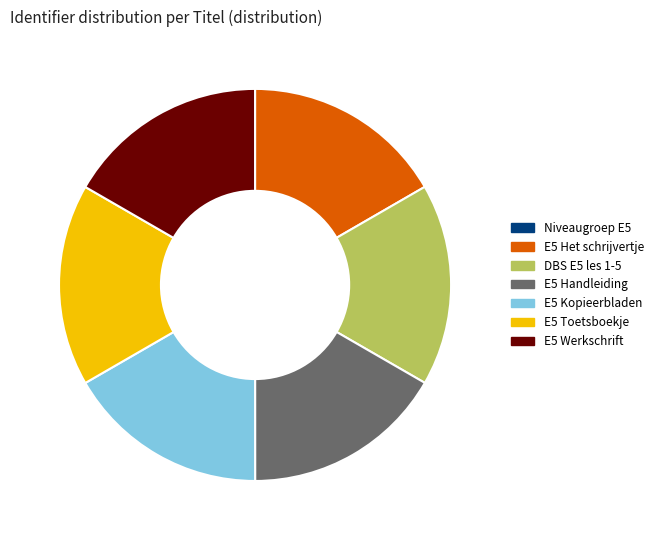

Is there any slice that represents more than half of the pie?

No